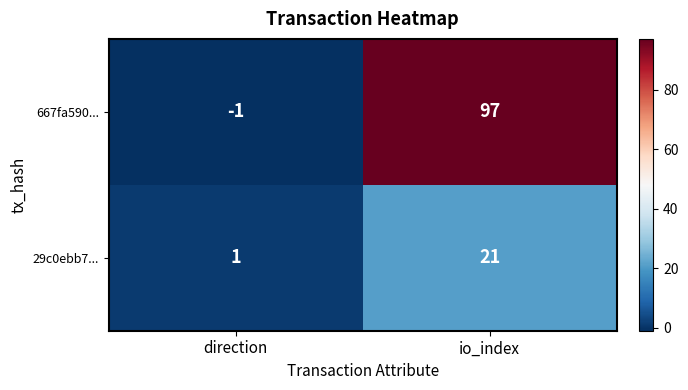

True or false: 667fa590... has a value of -1 at direction.

True